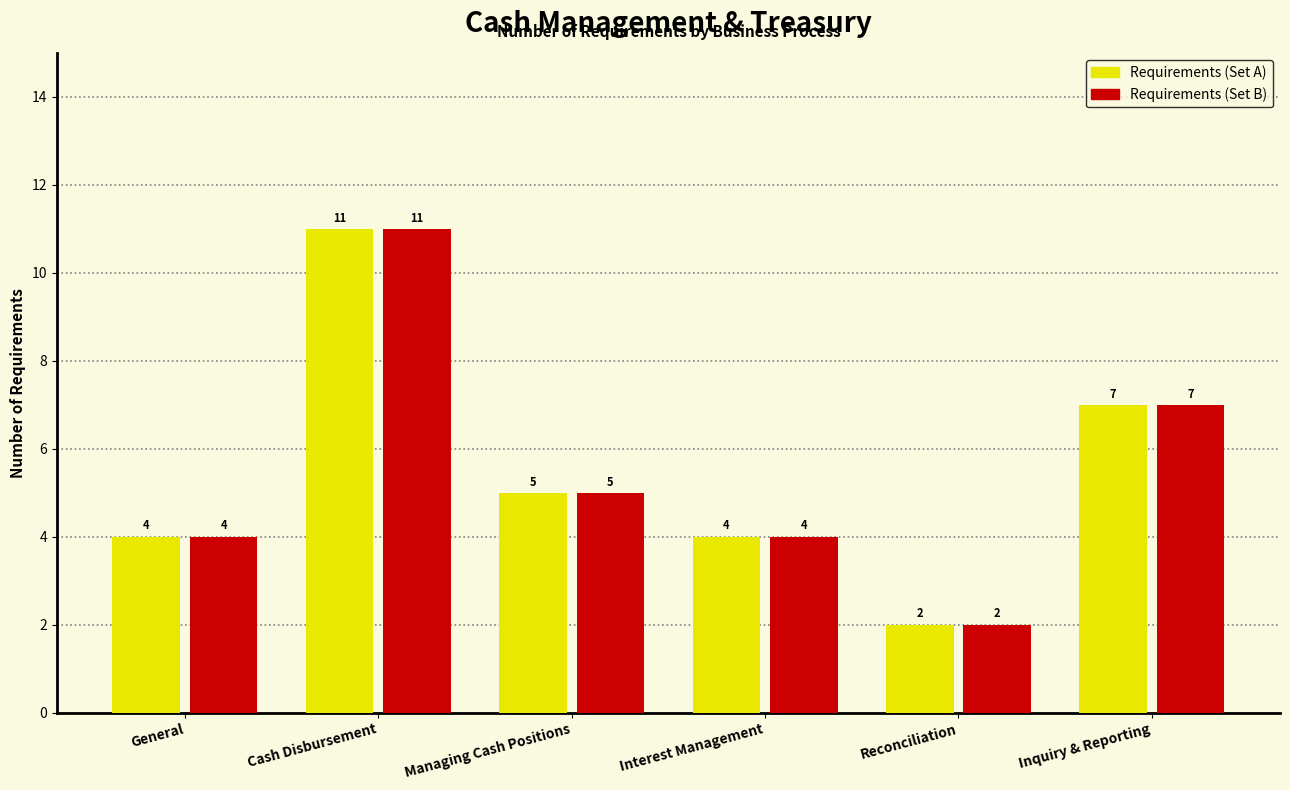

Which label corresponds to the largest value in the chart?

Cash Disbursement